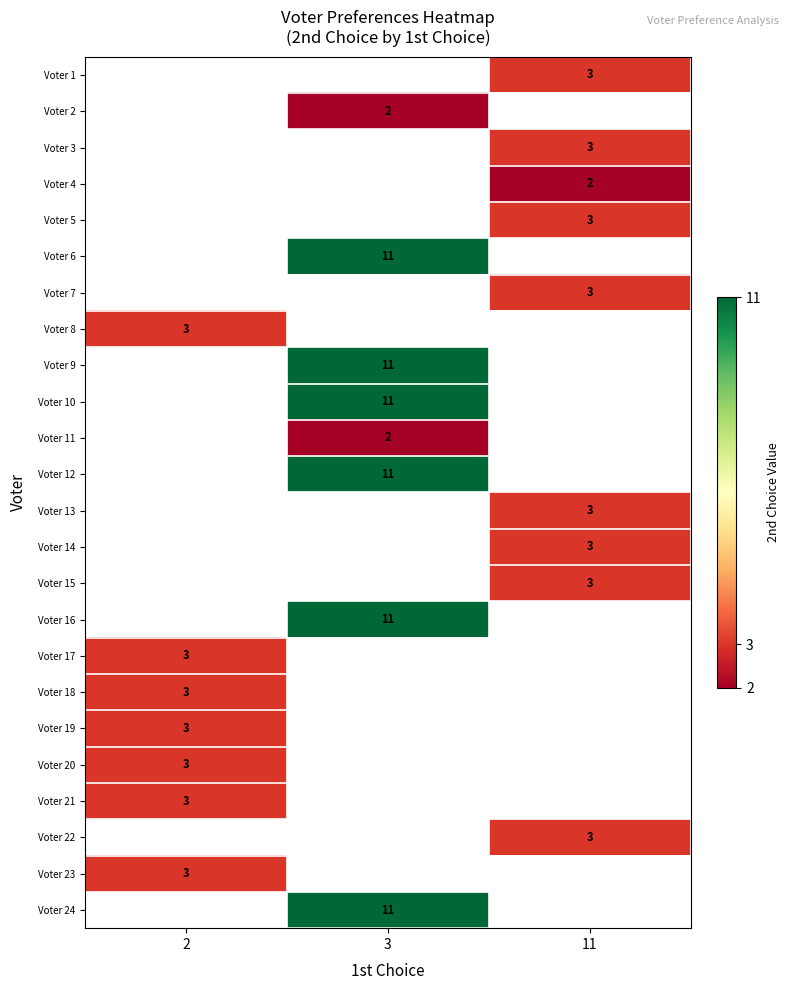

At which category does the chart reach its minimum across all series?

3